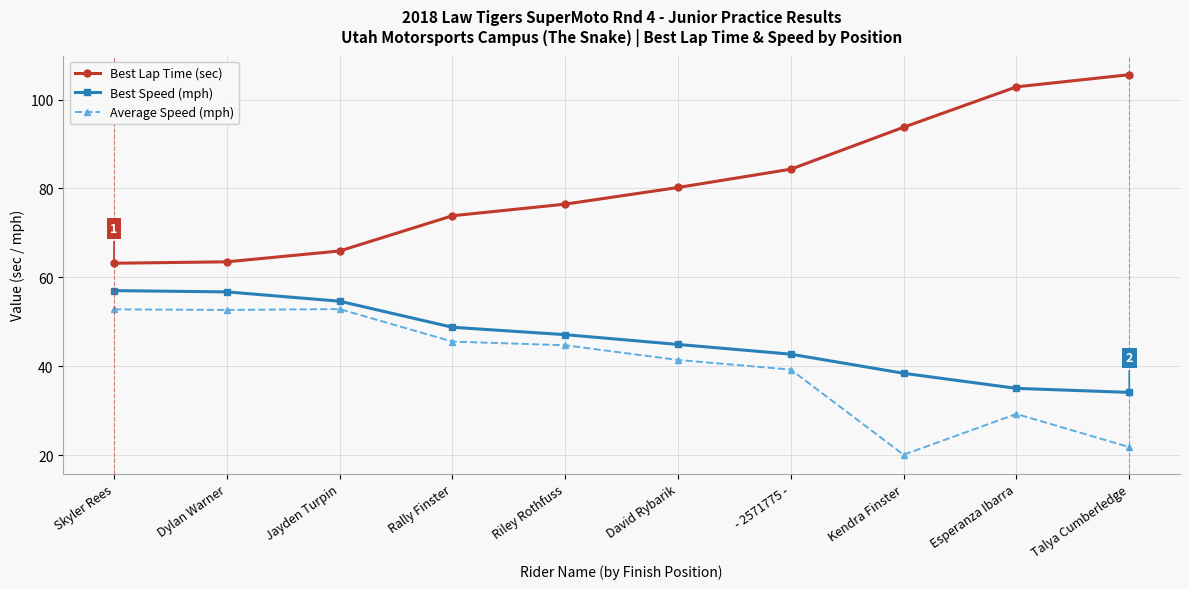

Which series has the widest spread of values?

Best Lap Time (sec)